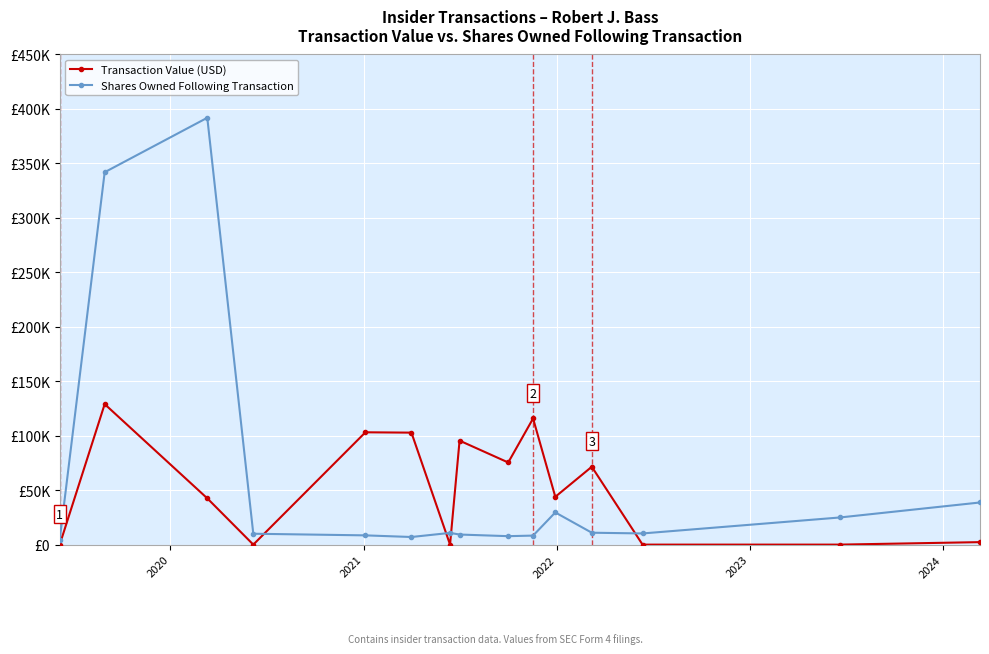

What are all the series names shown in the legend?

Transaction Value (USD), Shares Owned Following Transaction